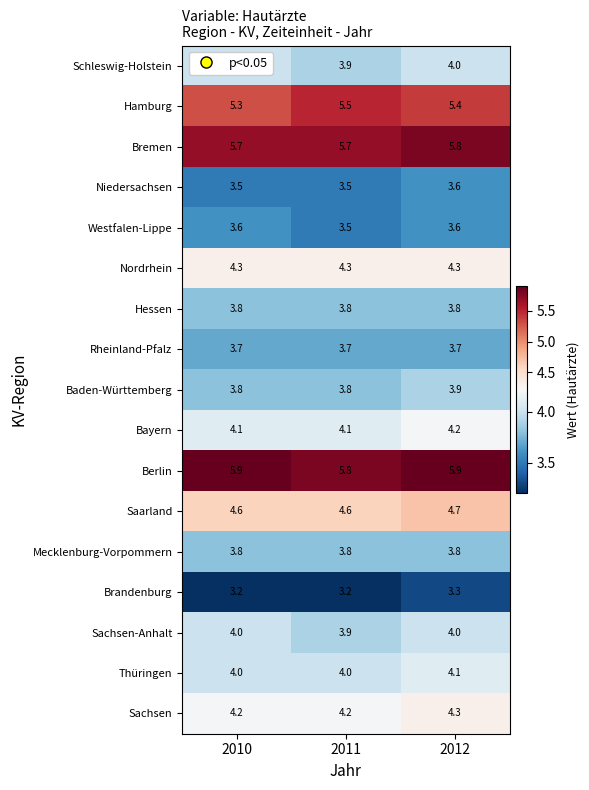

Count the number of data series in this chart.

17